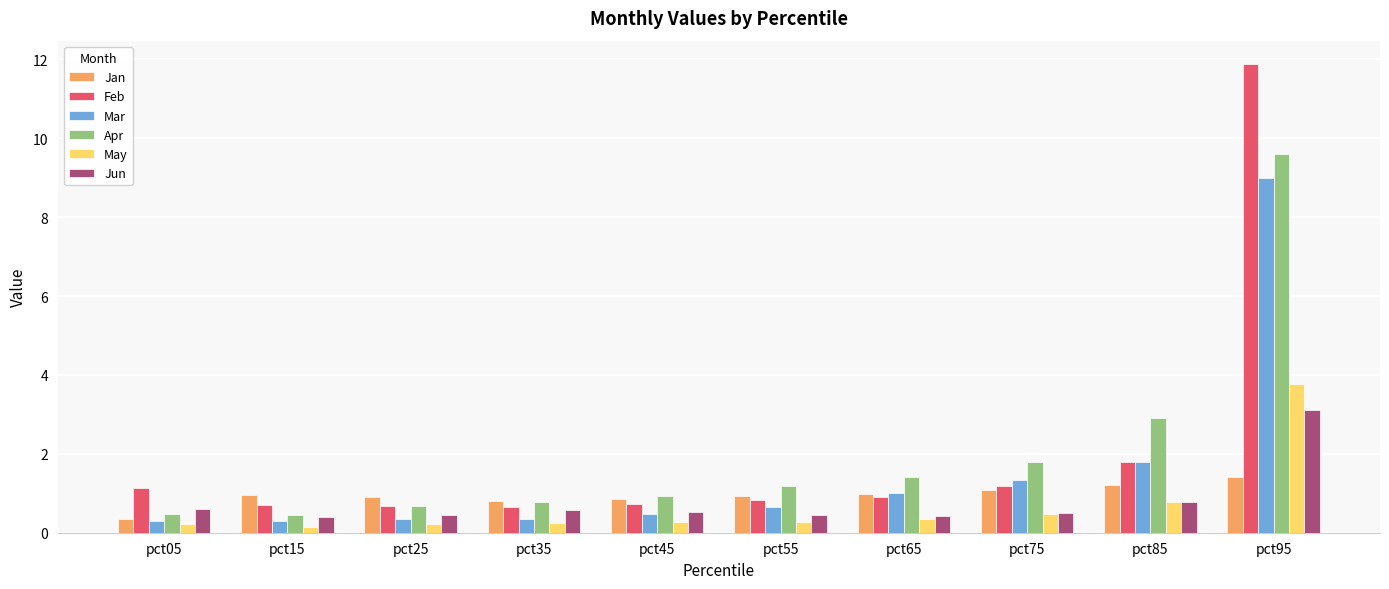

Does the chart contain stacked bars?

No